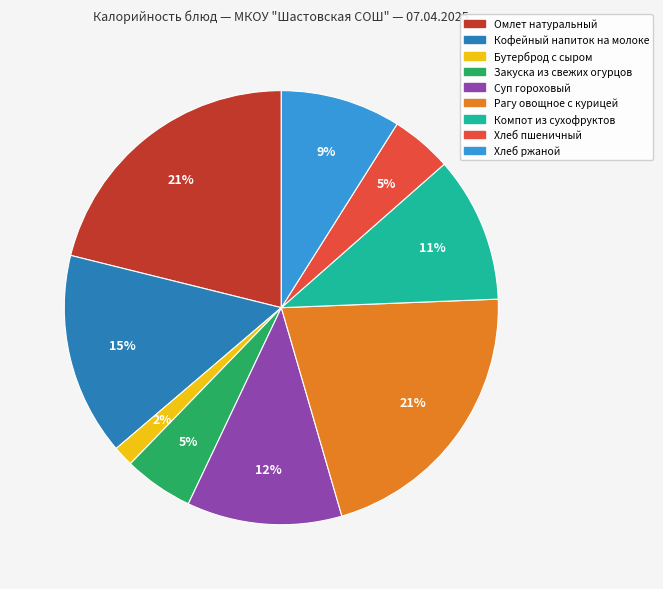

Which category has the smallest portion of the pie?

Бутерброд с сыром